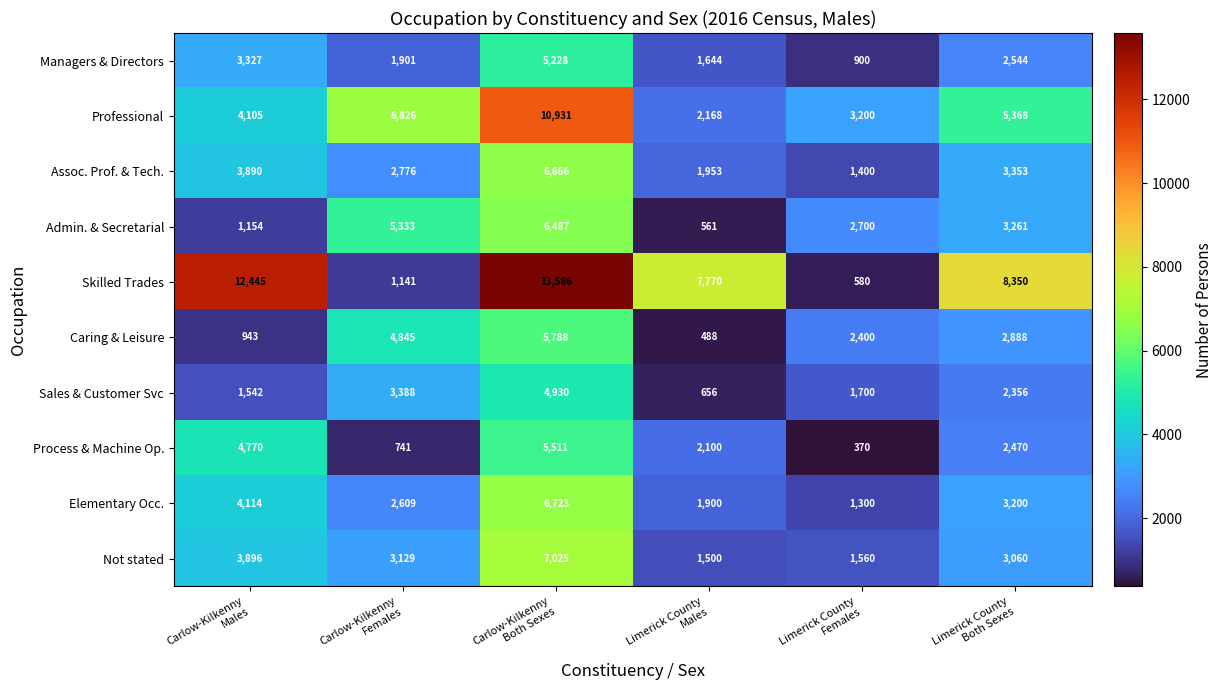

What is the average value of the Not stated series?

3362